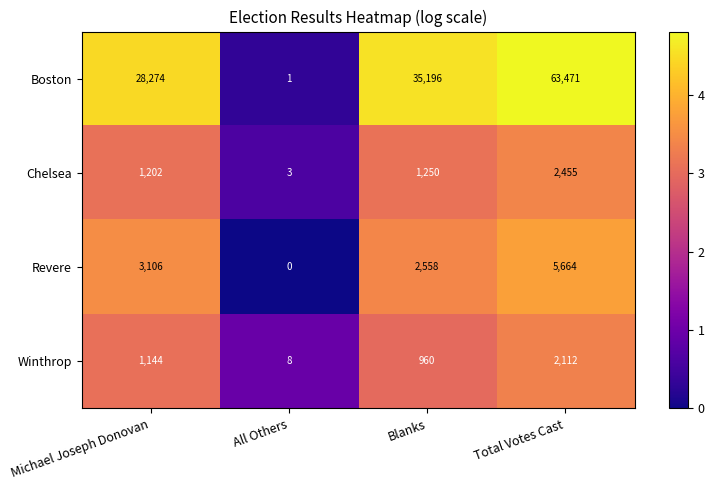

Which series has the largest total across all categories?

Boston